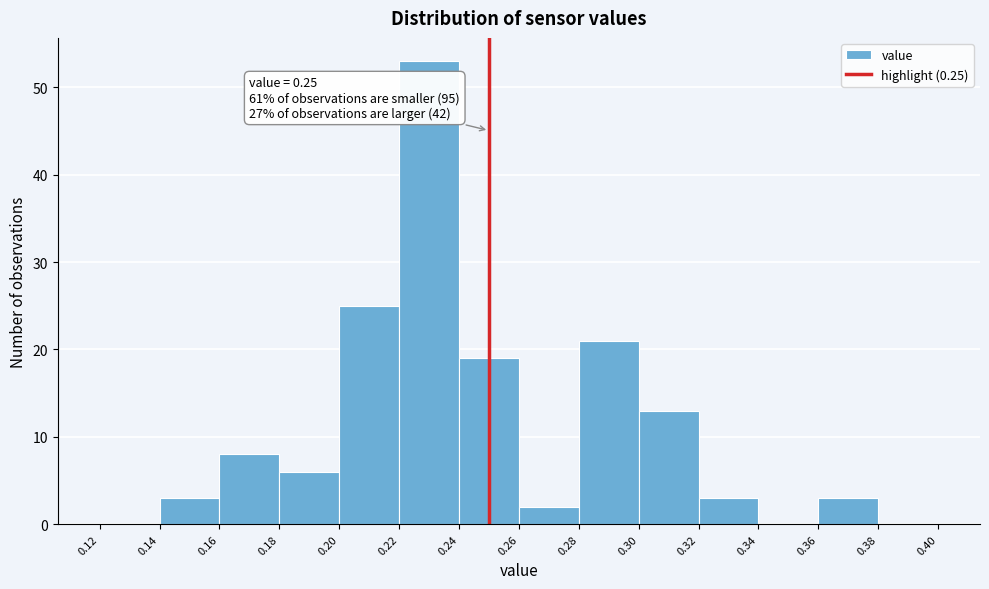

Over which range of the x-axis is the bar tallest?

0.22 to 0.24